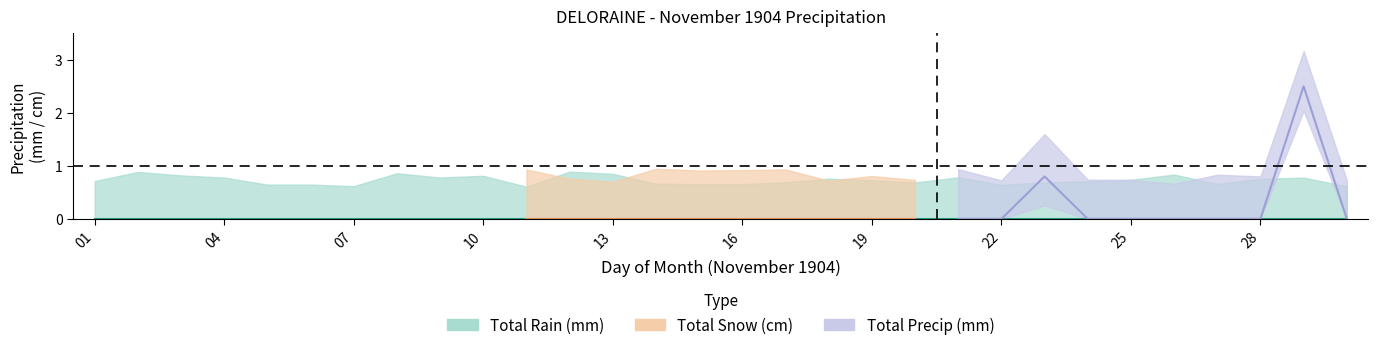

At 20, list the series in order from smallest to largest.

Total Rain (mm), Total Snow (cm), Total Precip (mm)